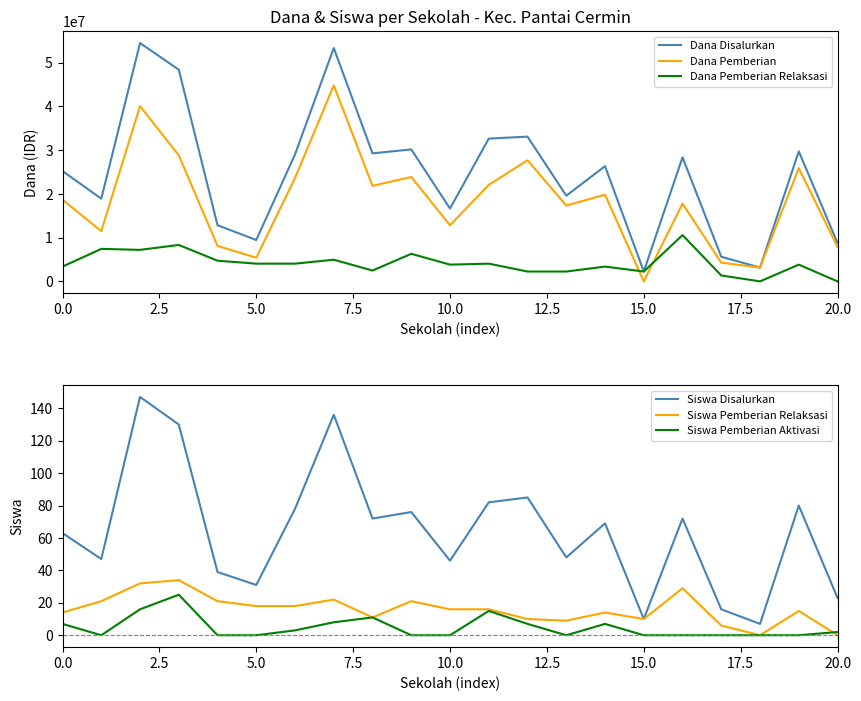

The value of Siswa Pemberian Relaksasi at 14 is 14. True or false?

True